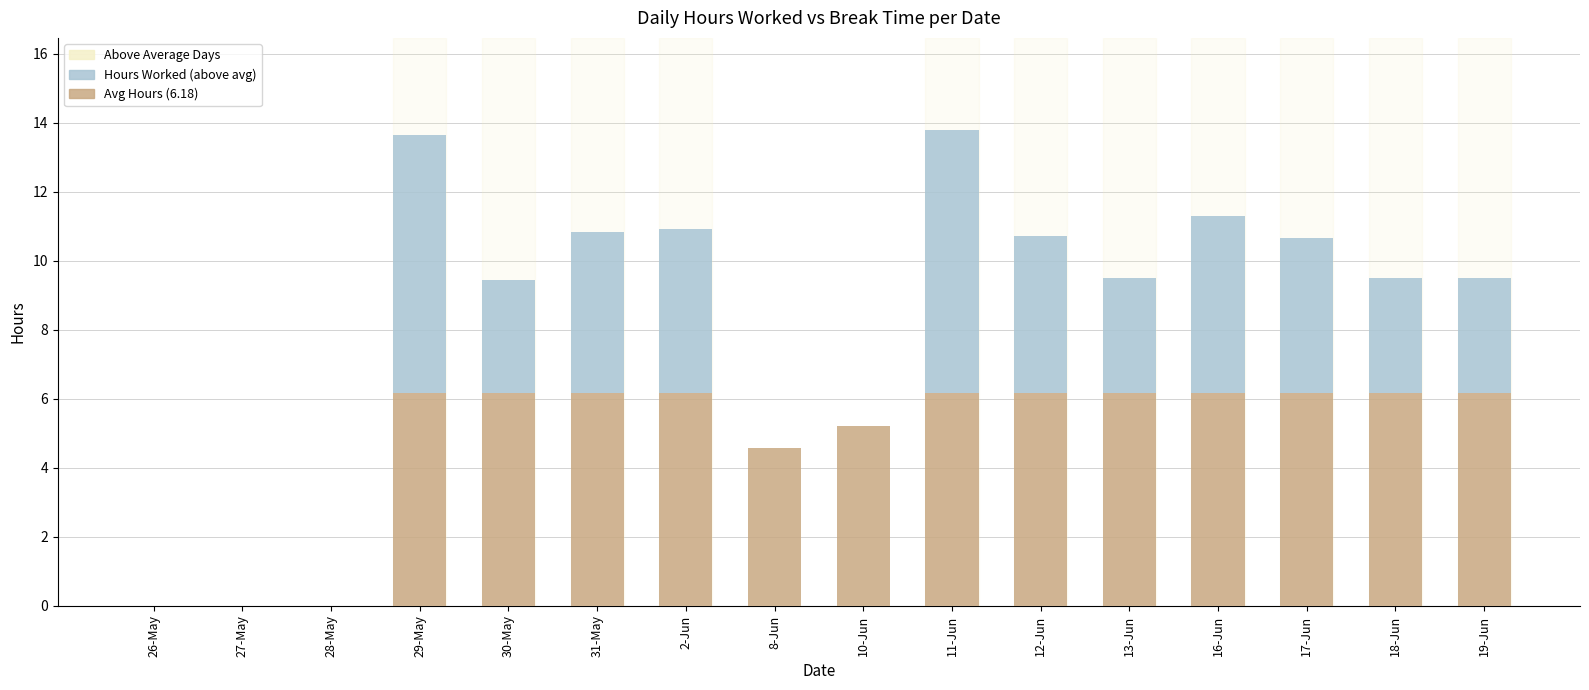

Are the bars horizontal?

No